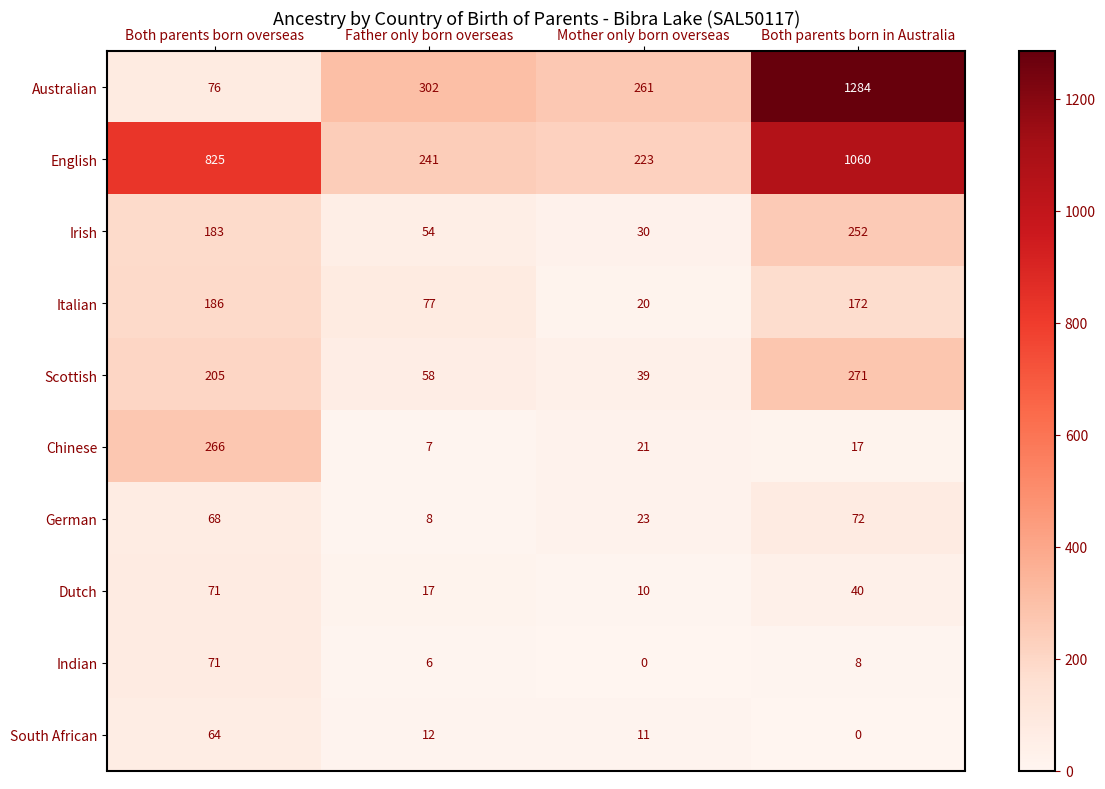

List the labels in order of Irish value, smallest first.

Mother only born overseas, Father only born overseas, Both parents born overseas, Both parents born in Australia